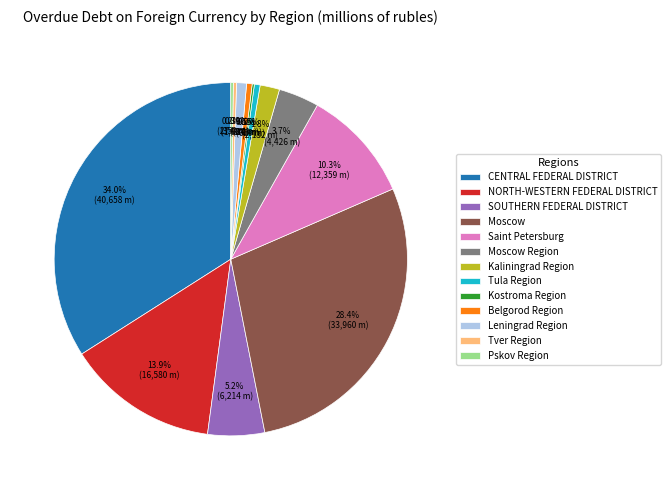

Approximately how many times larger is the value at Moscow compared to Tver Region?

97.0